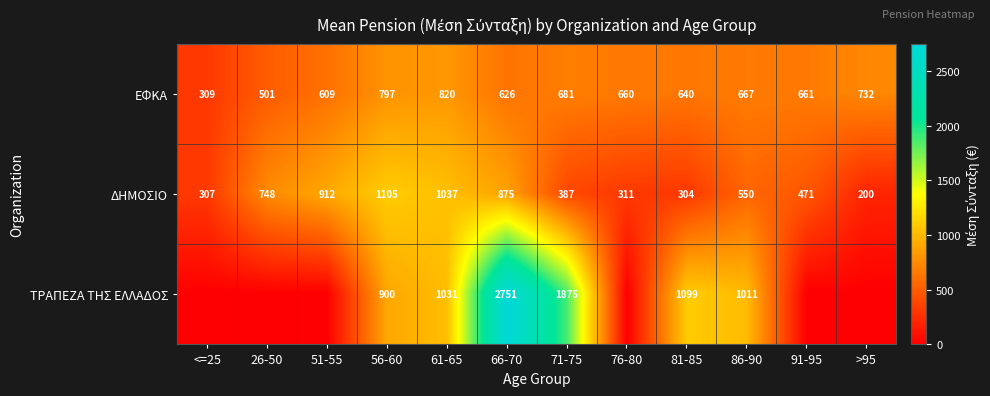

What is the sum of the ΔΗΜΟΣΙΟ values at 26-50 and 66-70?

1623